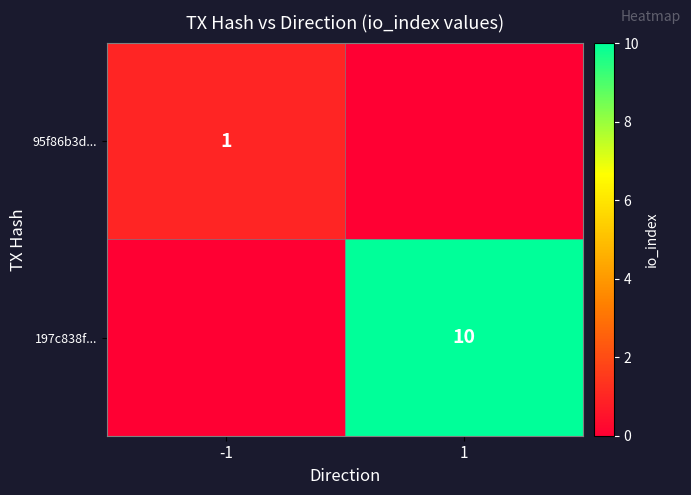

What is the total value across all series at -1?

1